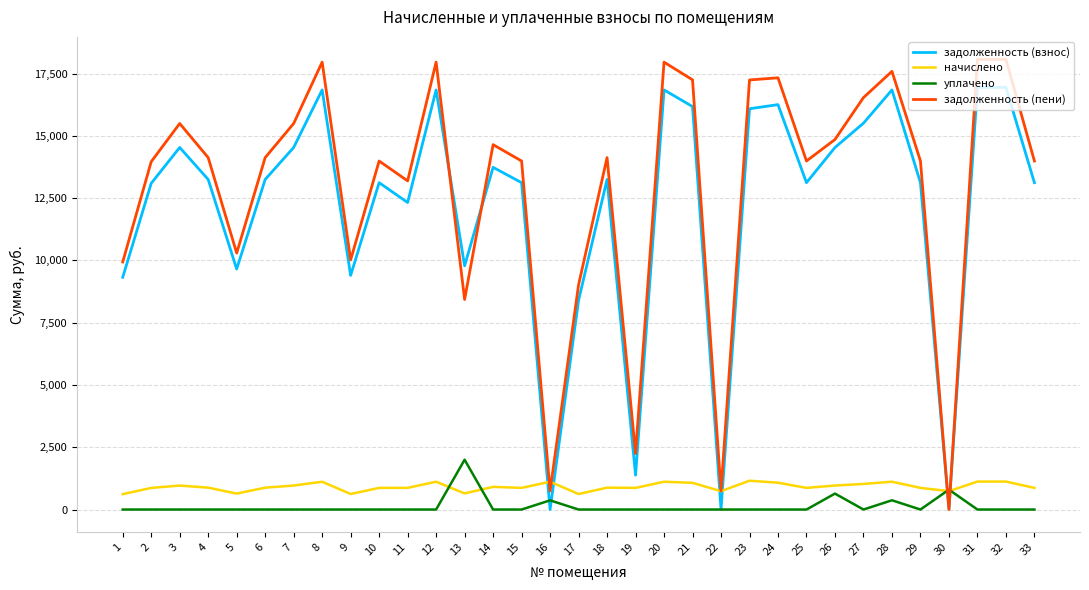

Where does the начислено series first go above 877?

3